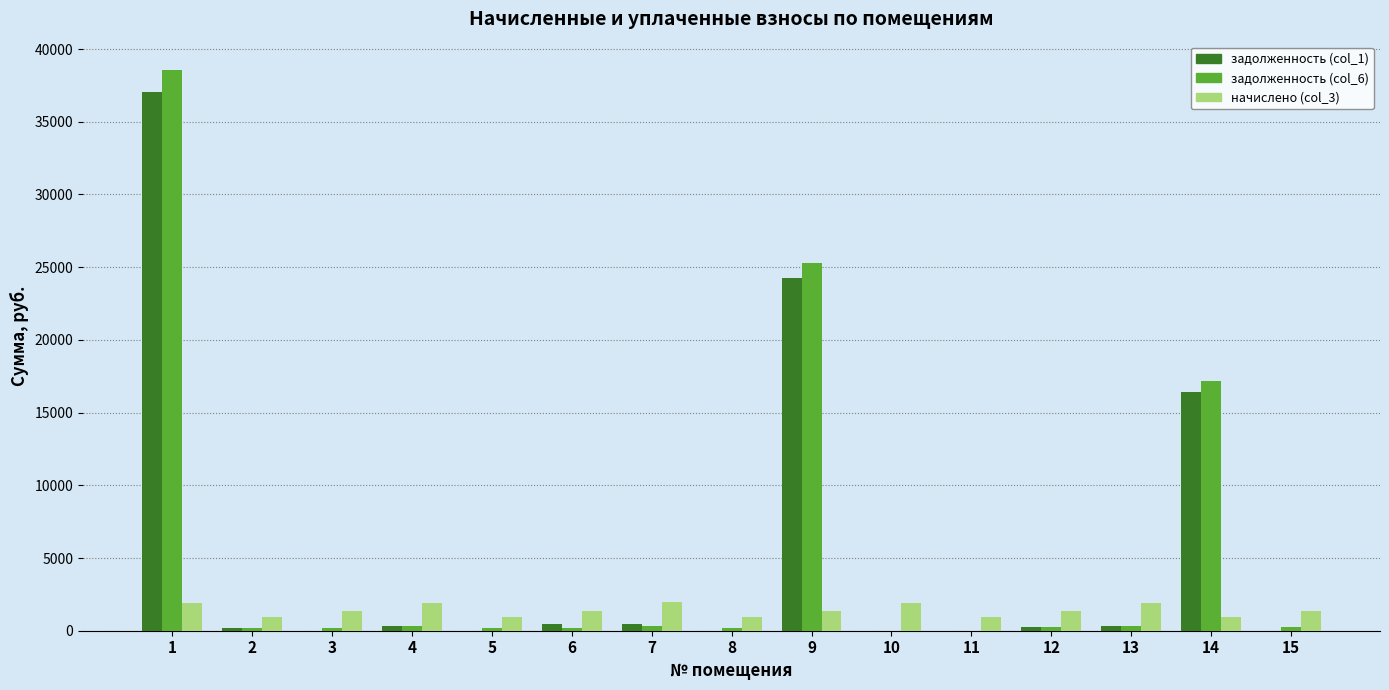

The value of начислено (col_3) at 1 is 1933.4. True or false?

True